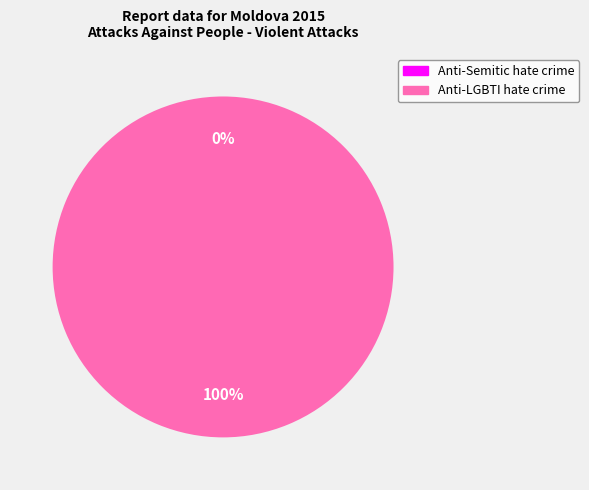

The Anti-LGBTI hate crime slice represents 100% of the pie. True or false?

True